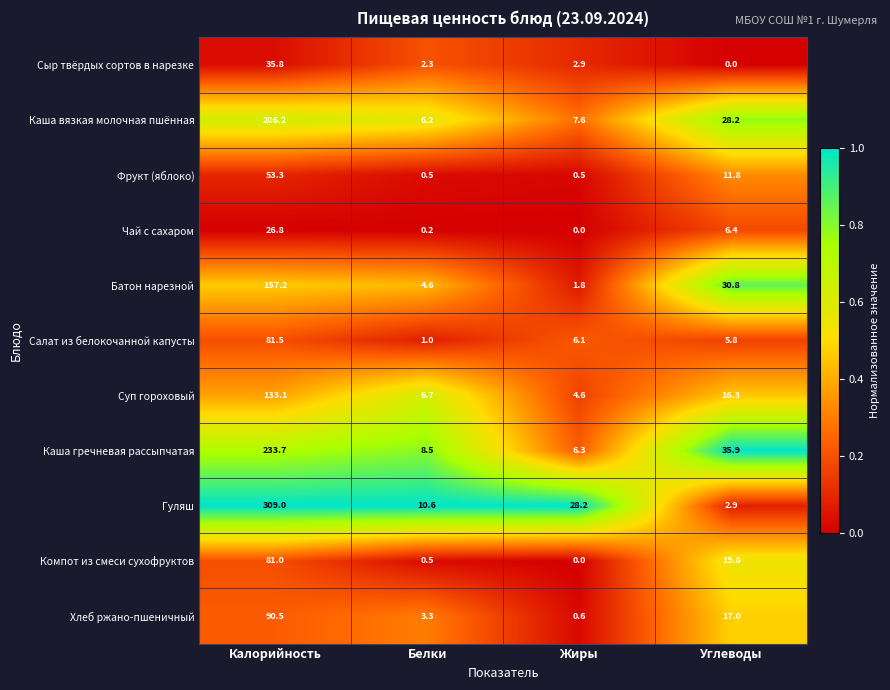

Between Белки and Жиры, which series saw the biggest shift?

Гуляш